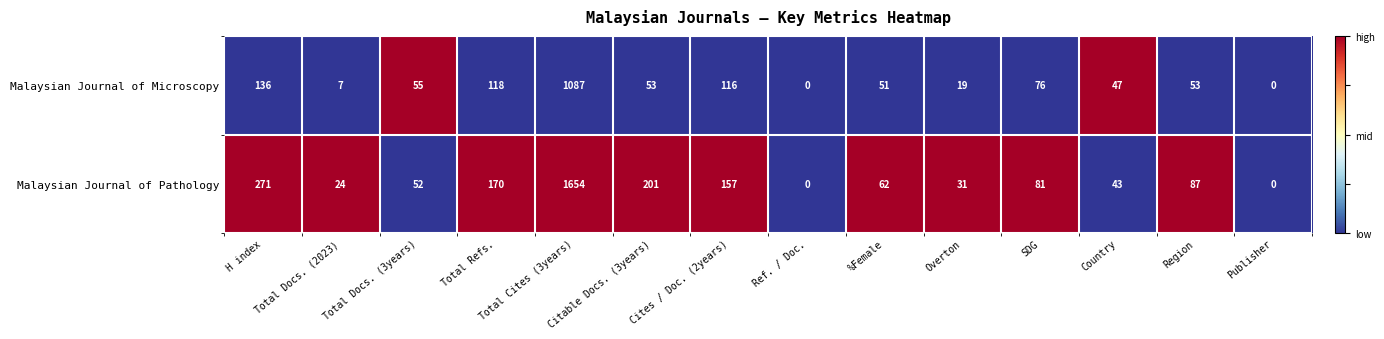

Where is Malaysian Journal of Pathology nearest to the value 827?

H index